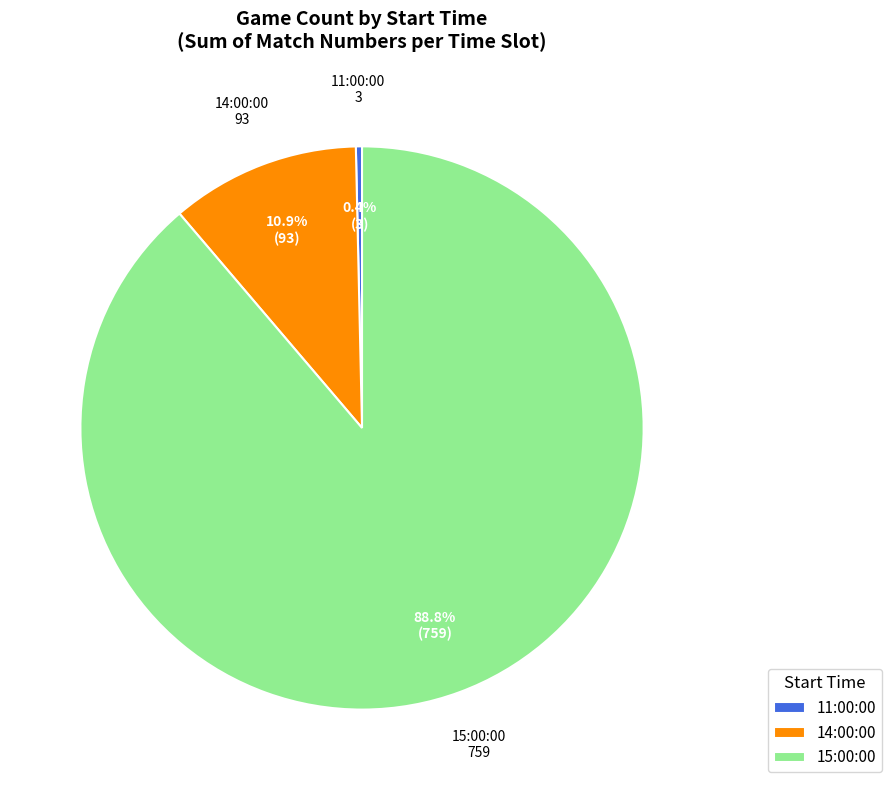

Is 14:00:00 the majority of the pie?

No